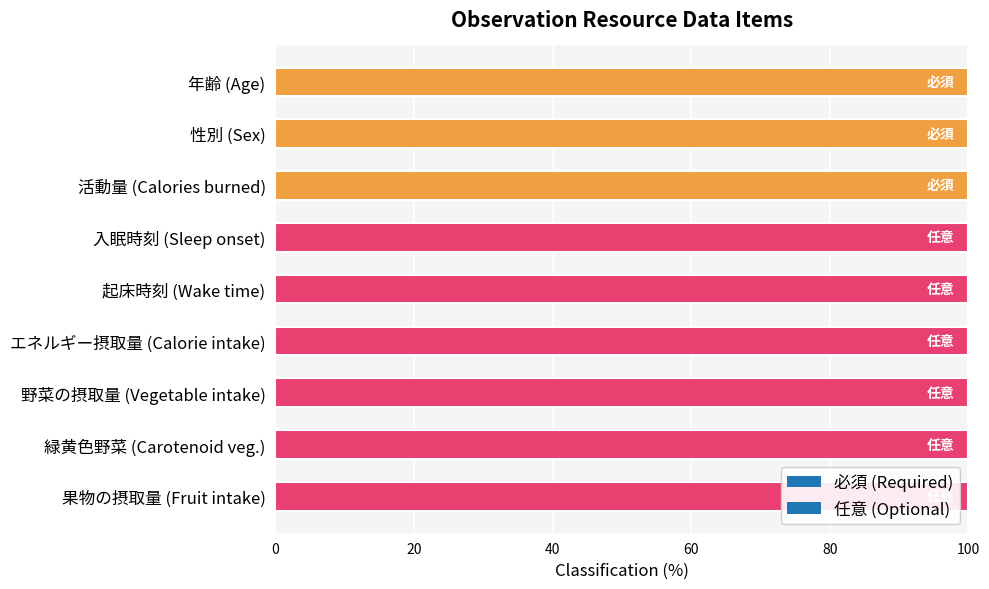

Rank the series at 性別 from lowest to highest value.

任意, 必須